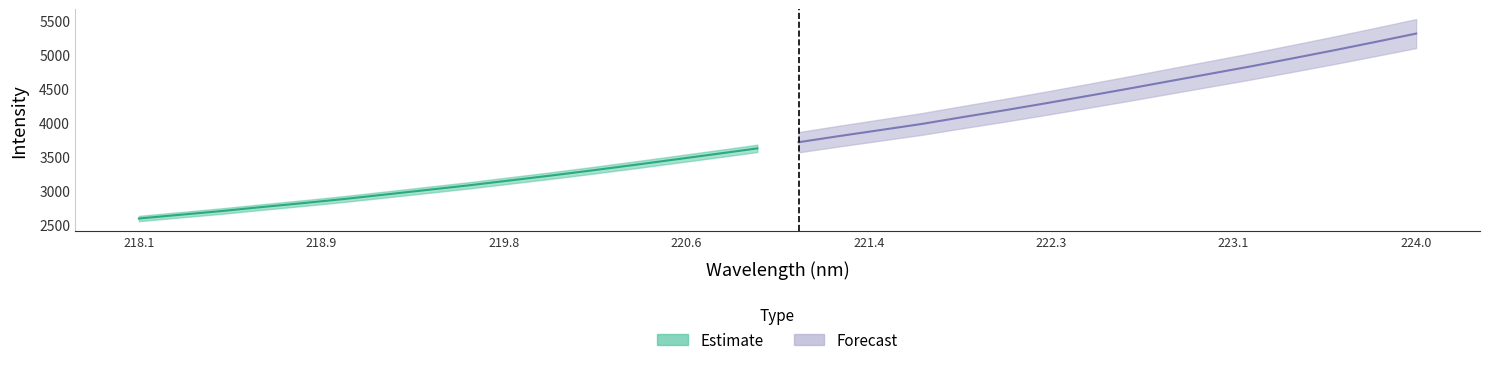

True or false: Forecast has a value of 4387.2 at 23.

True